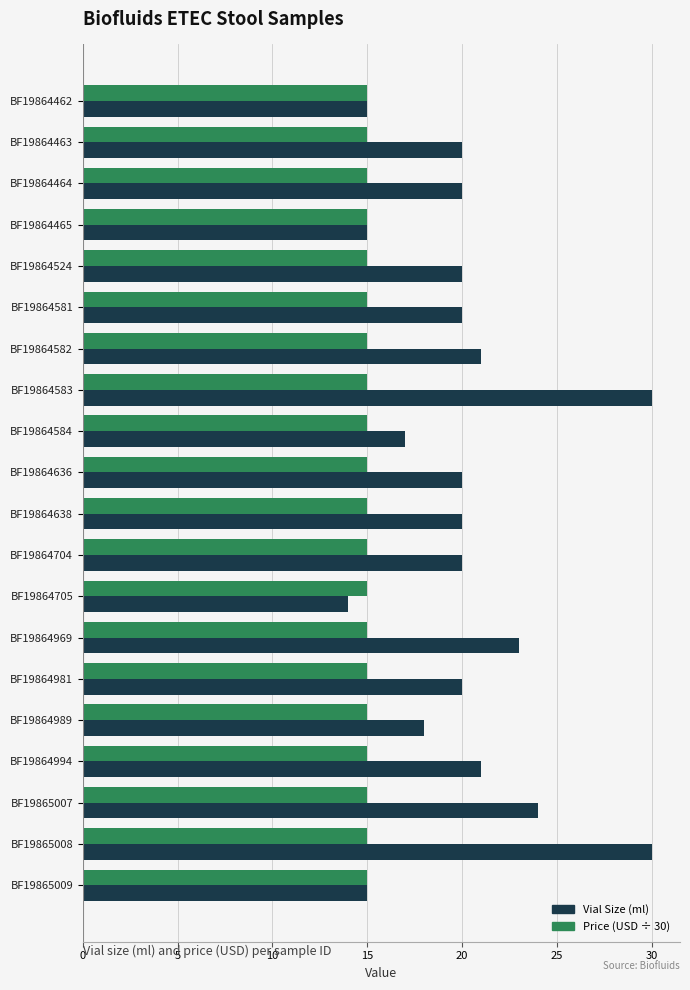

What is the minimum value for Vial Size (ml)?

14